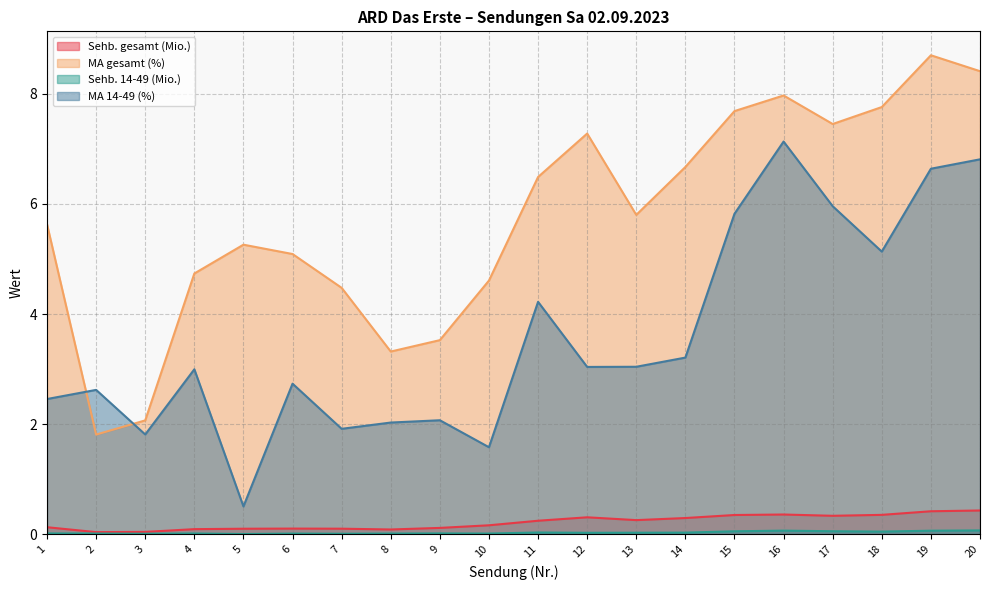

How many interior local peaks does the Sehb. 14-49 (Mio.) series have?

5